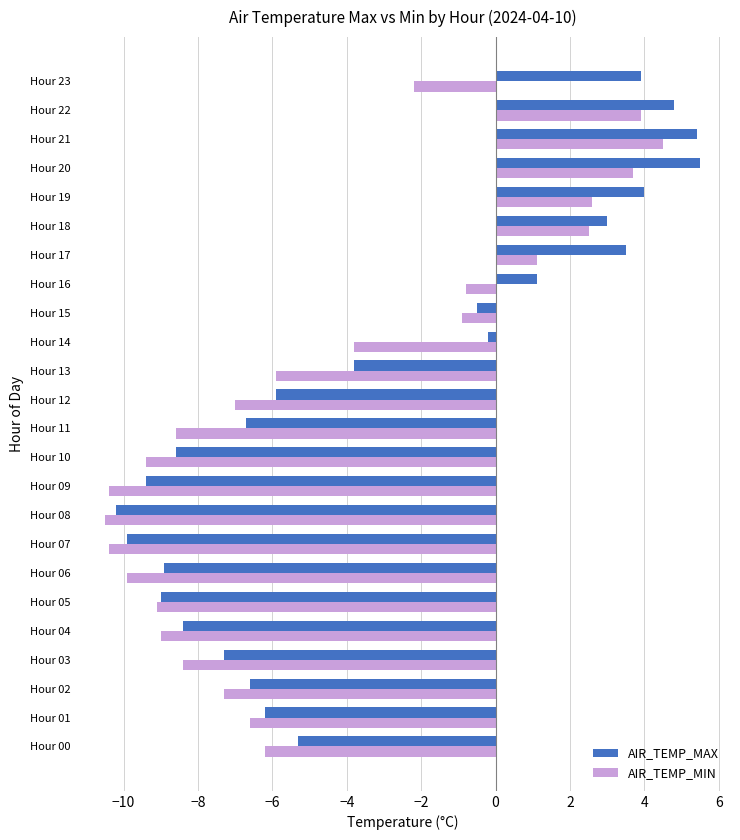

What is the lowest value of the AIR_TEMP_MAX series?

-10.2